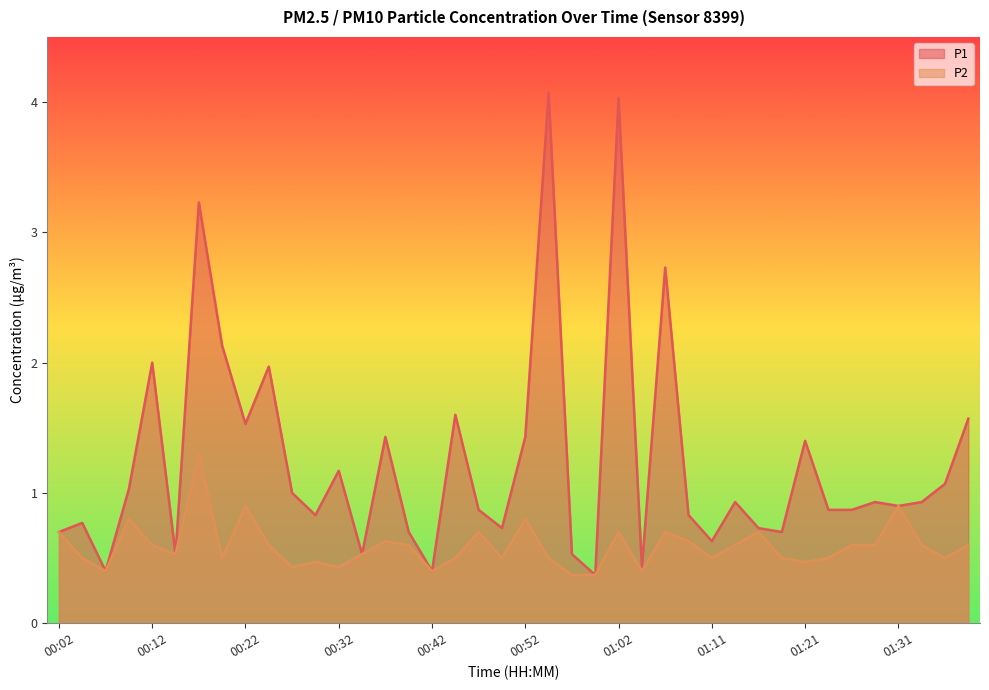

Which series changed the most between 00:42 and 01:39?

P1